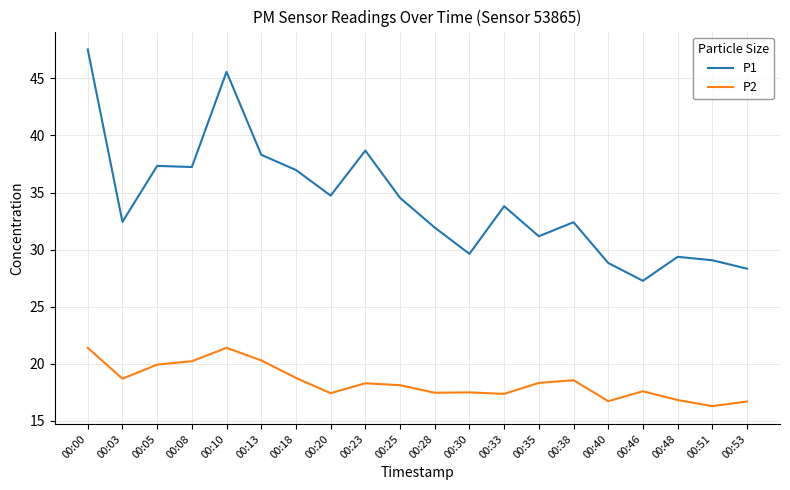

What is the approximate value of P1 at 00:53?

28.3